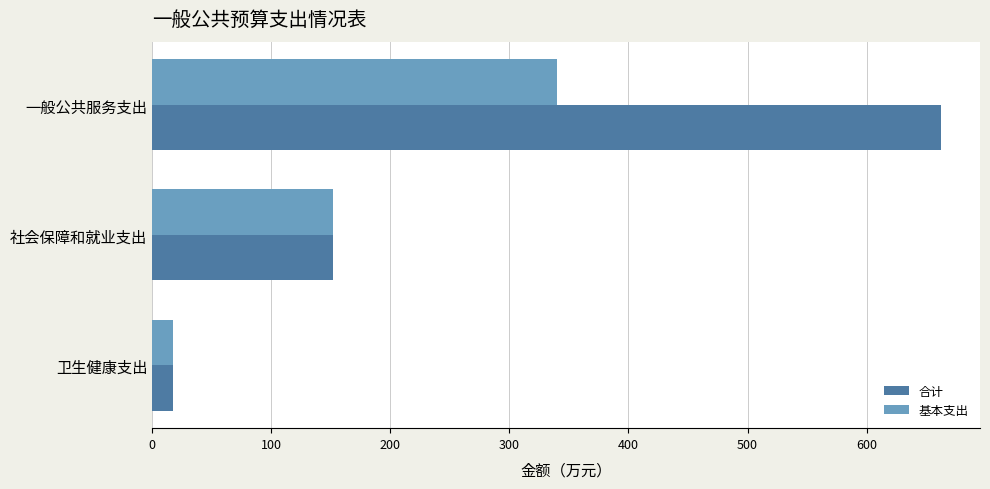

Where is 基本支出 nearest to the value 178?

社会保障和就业支出